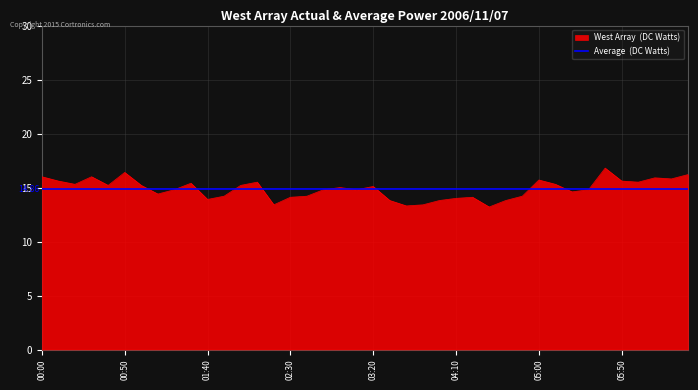

What is the smallest value displayed?

13.2